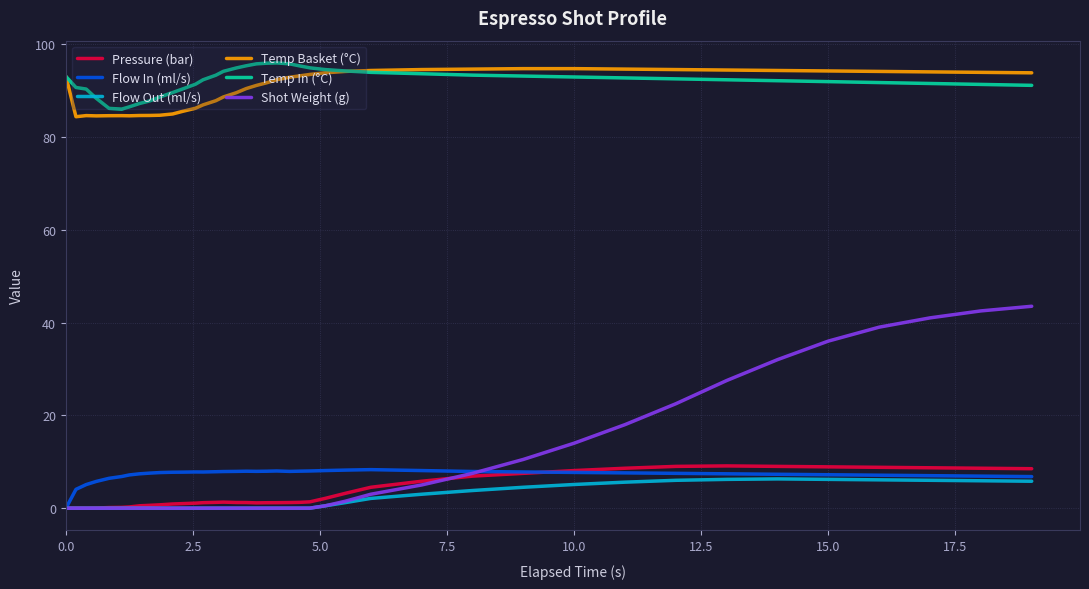

Which series has the widest spread of values?

Shot Weight (g)